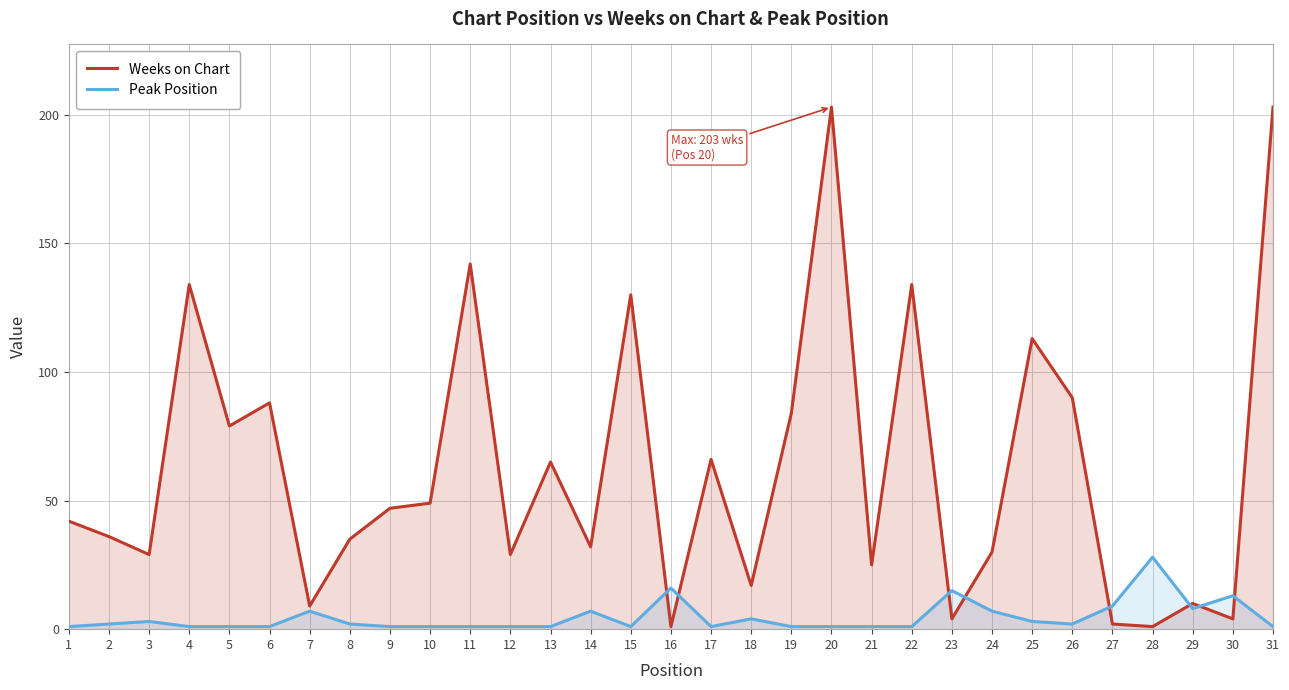

What are all the series names shown in the legend?

Weeks on Chart, Peak Position